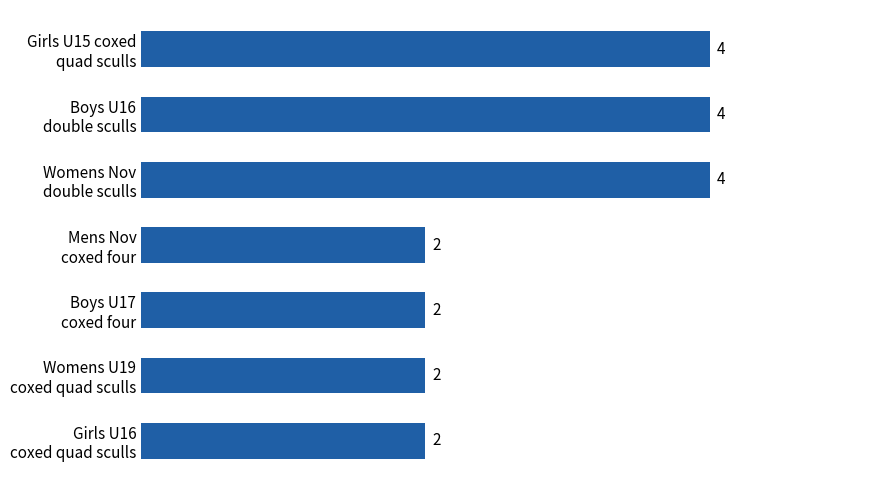

How many data points are above 2?

3